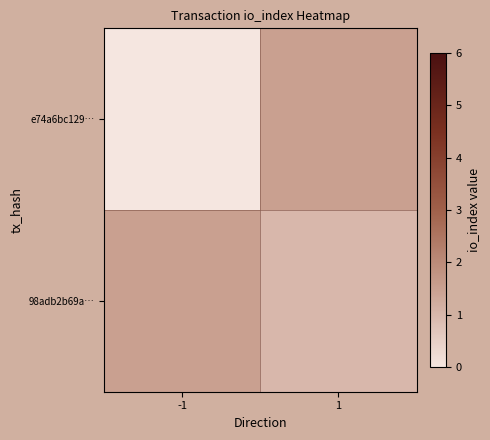

Is the value of 98adb2b69a… at 1 greater than the value of e74a6bc129… at 1?

No